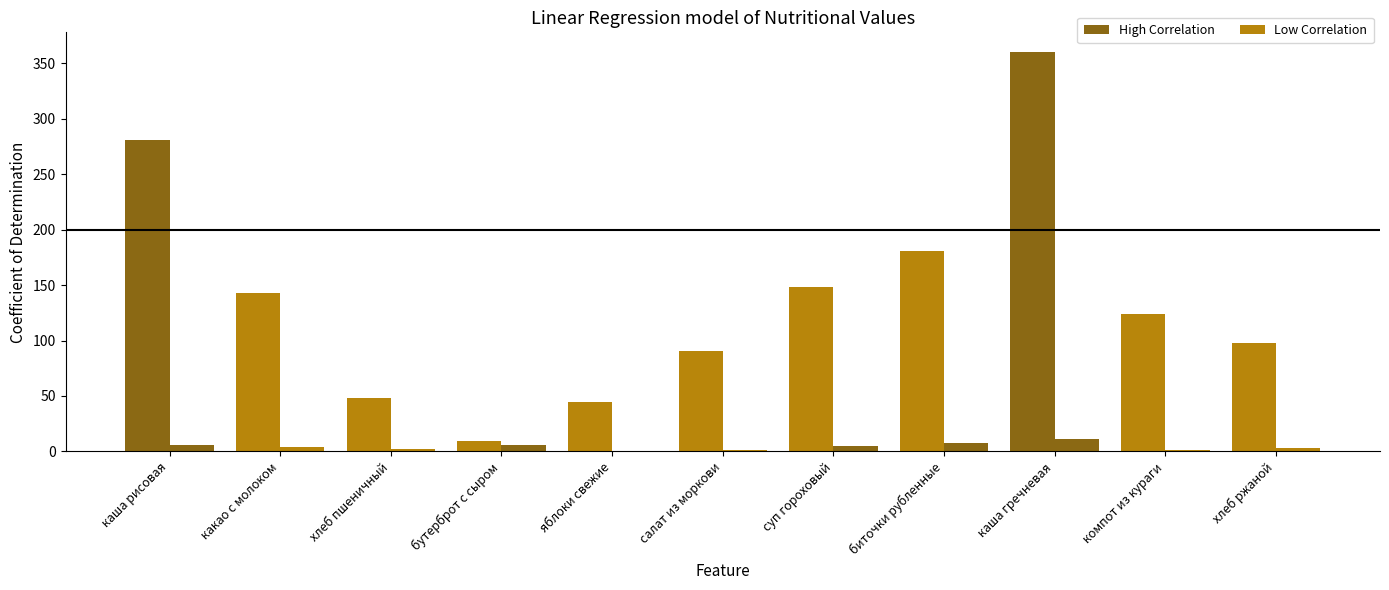

Reading left to right, transcribe all the data shown in this chart.

Калорийность: каша рисовая=281.0	какао с молоком=143.0	хлеб пшеничный=48.0	бутерброт с сыром=9.8	яблоки свежие=45.0	салат из моркови=90.9	суп гороховый=148.0	биточки рубленные=181.0	каша гречневая=360.0	компот из кураги=124.0	хлеб ржаной=98.0
Белки: каша рисовая=6.0	какао с молоком=4.0	хлеб пшеничный=2.0	бутерброт с сыром=6.0	яблоки свежие=0.0	салат из моркови=1.0	суп гороховый=5.0	биточки рубленные=8.0	каша гречневая=11.6	компот из кураги=1.0	хлеб ржаной=2.8